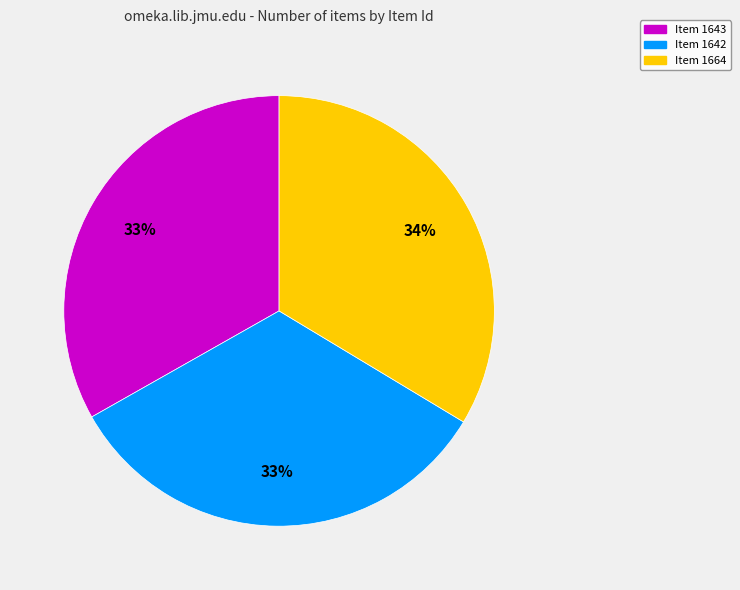

Is it true that Item 1664 is 27% of the pie?

False